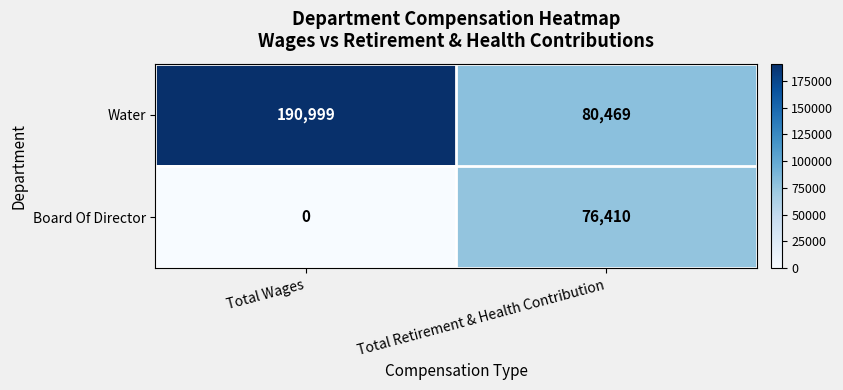

What is the difference between the Board Of Director values at Total Retirement & Health Contribution and Total Wages?

76410